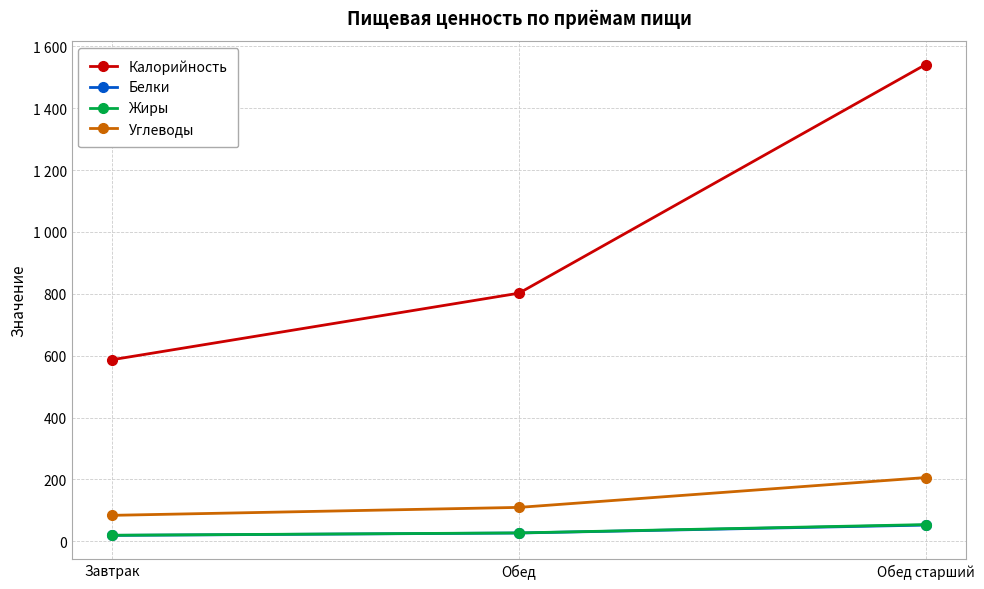

Is it true that Жиры equals 32.4 at Завтрак?

False